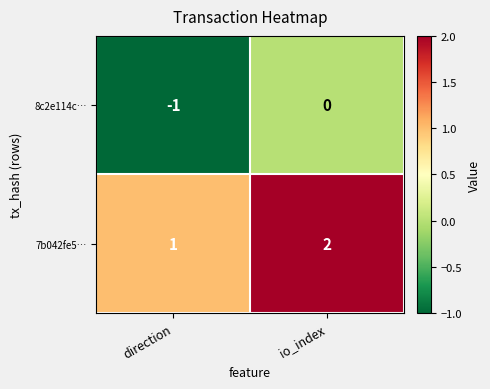

Which category has the lowest value across all series?

direction